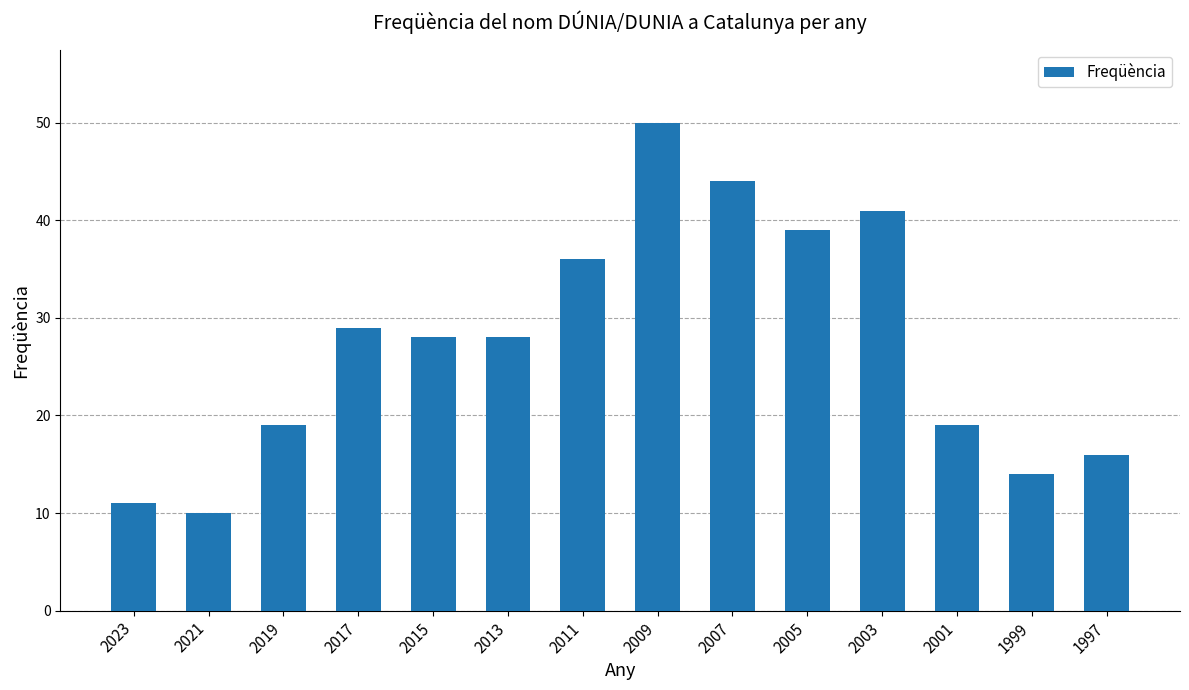

What is the sum of the values at 2013 and 2023?

39